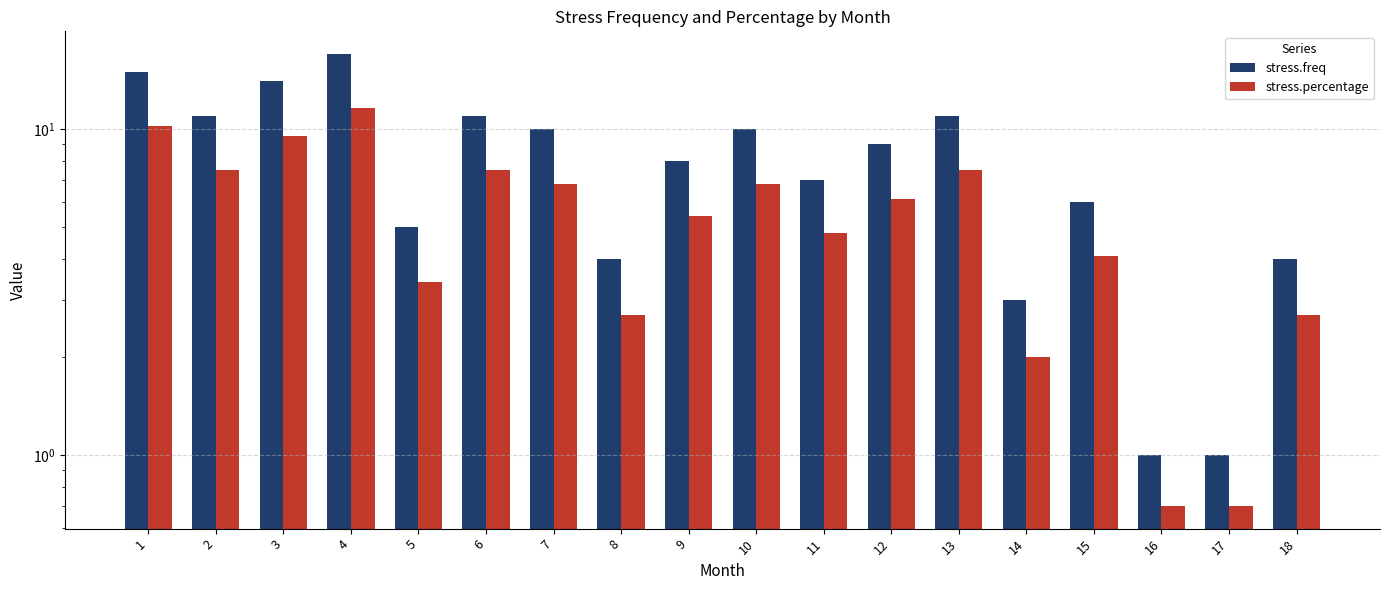

What are all the series names shown in the legend?

stress.freq, stress.percentage